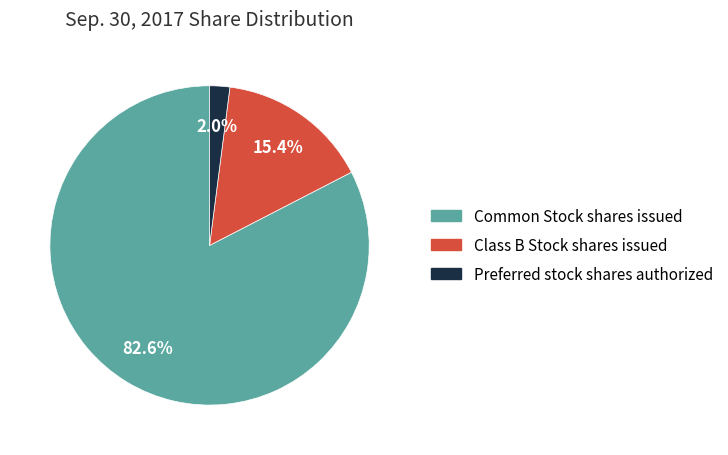

What is the ratio of the value at Class B Stock shares issued to the value at Common Stock shares issued?

0.2